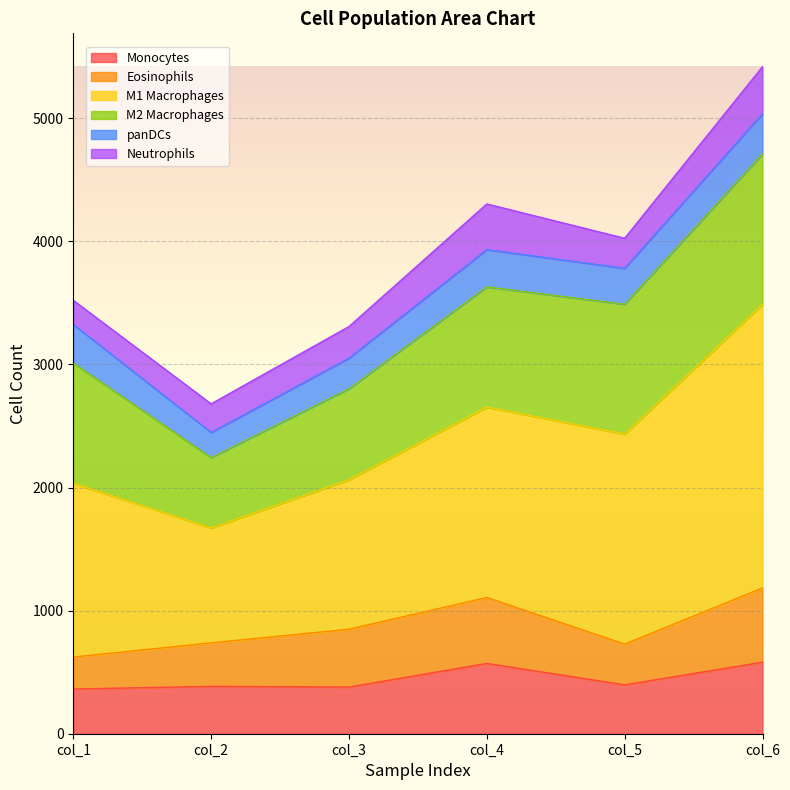

Which has a higher value, col_1 or col_3?

col_3